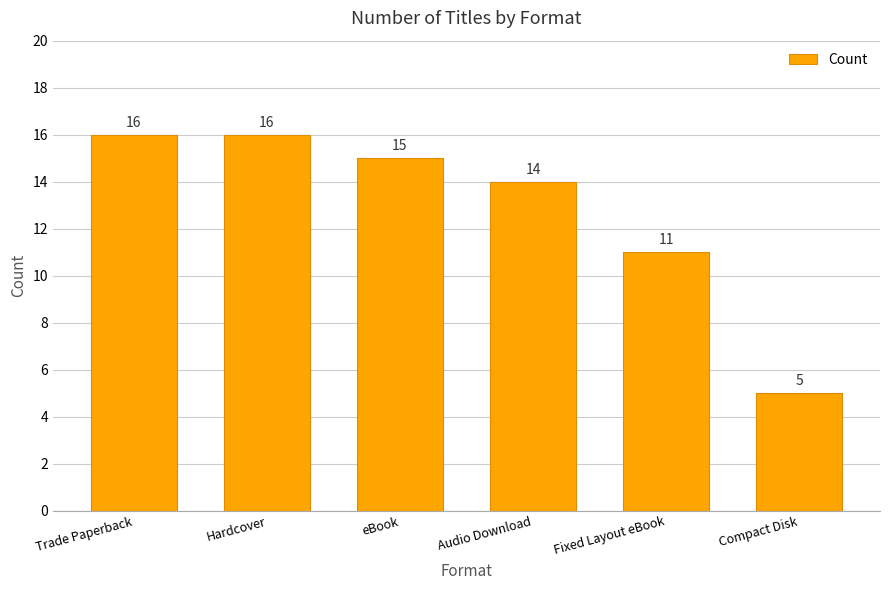

What is the difference between the values at eBook and Fixed Layout eBook?

4